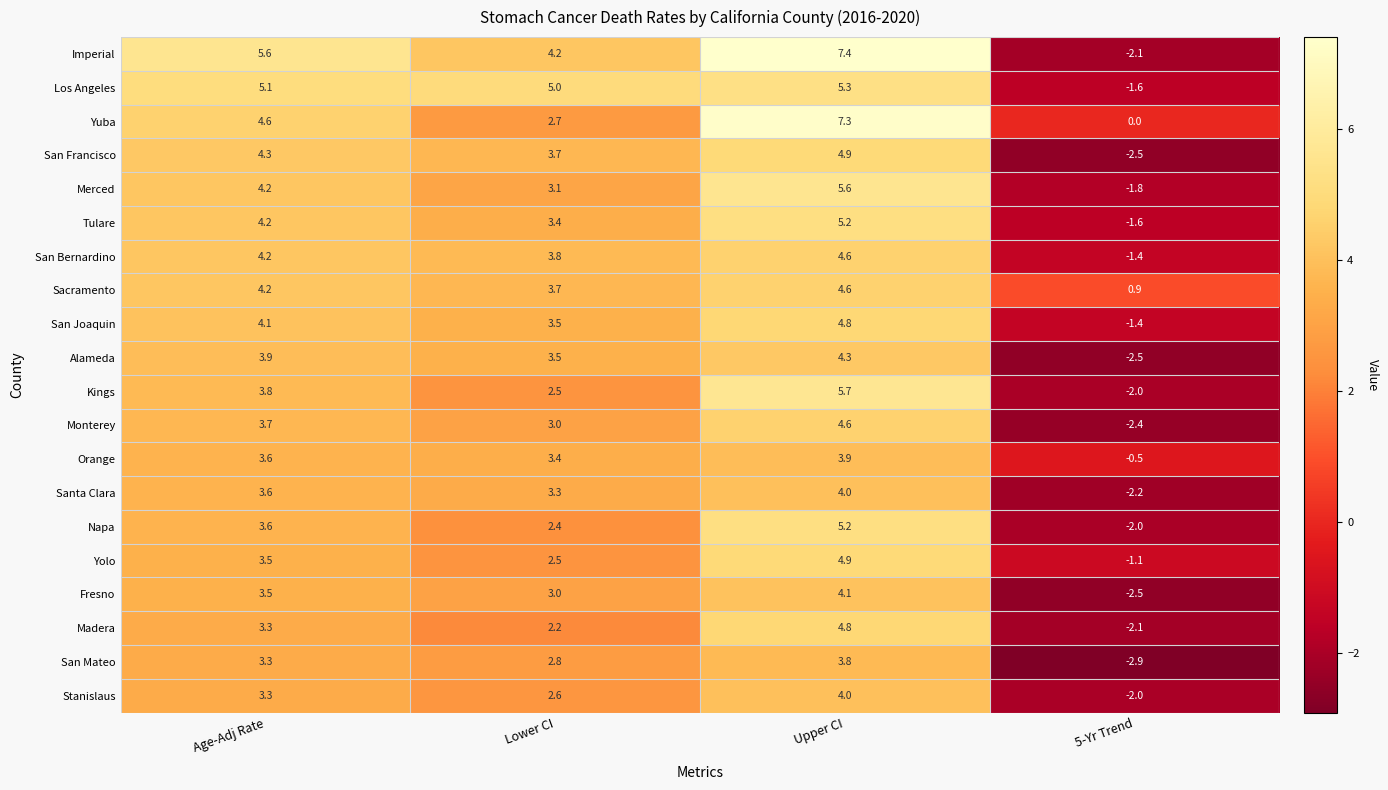

At how many categories does at least one series exceed 0?

4